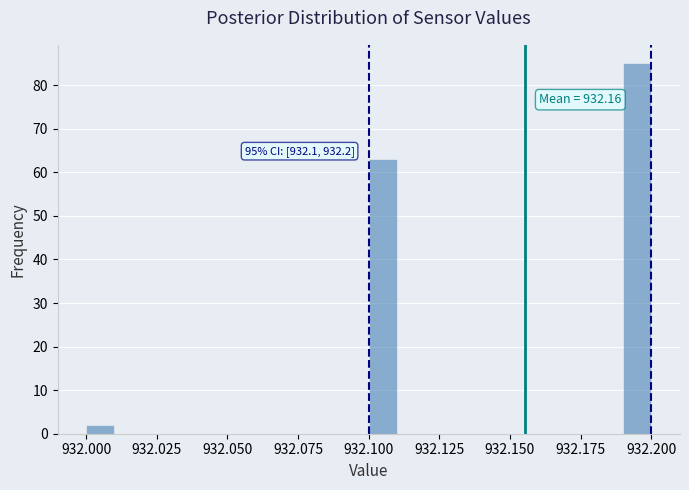

Read against the x-axis, roughly where is the centre of the tallest bar?

932.195